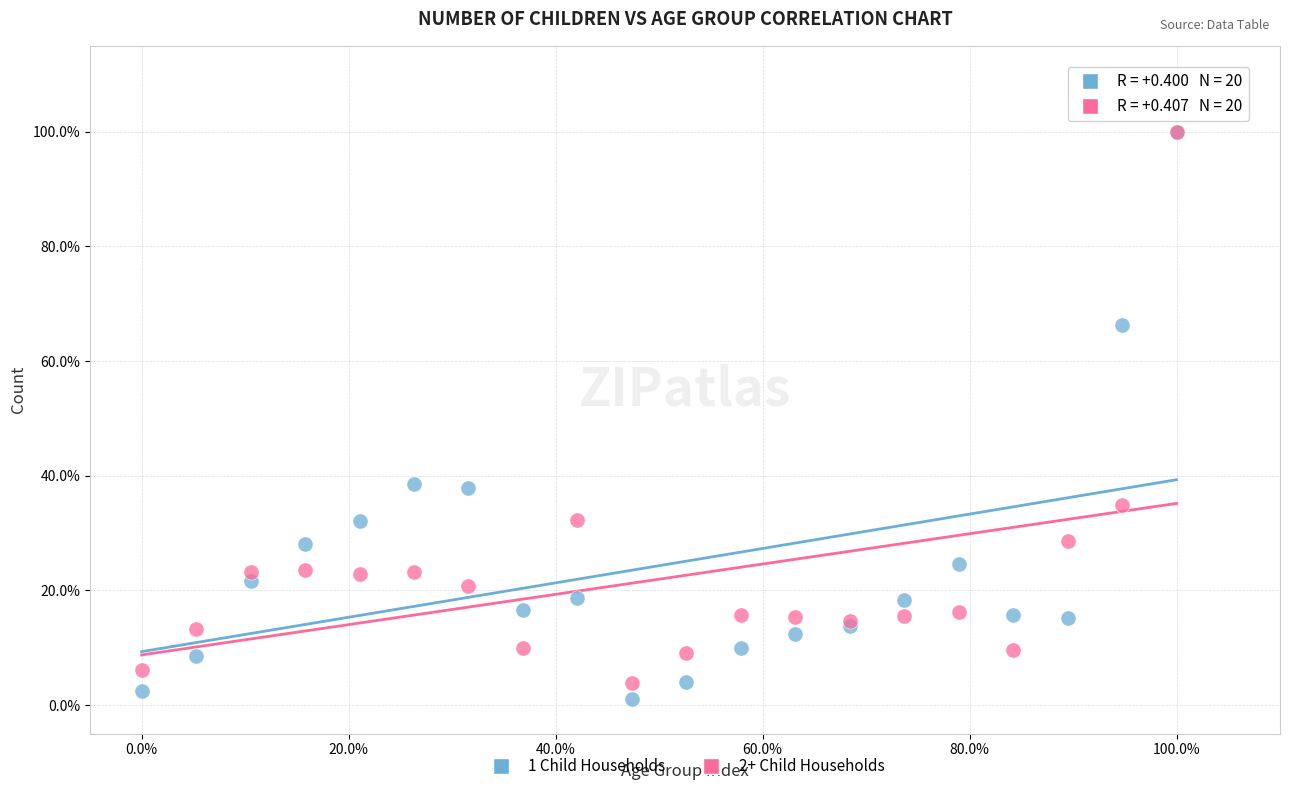

What are all the series names shown in the legend?

1 Child Households, 2+ Child Households